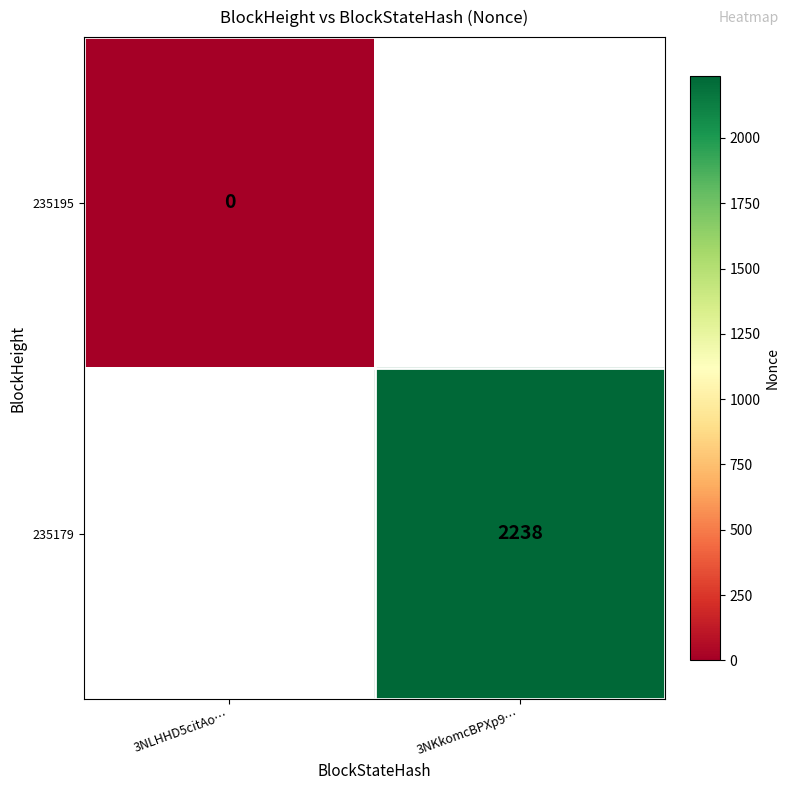

Is it true that 235179 equals 589 at 3NKkomcBPXp9…?

False